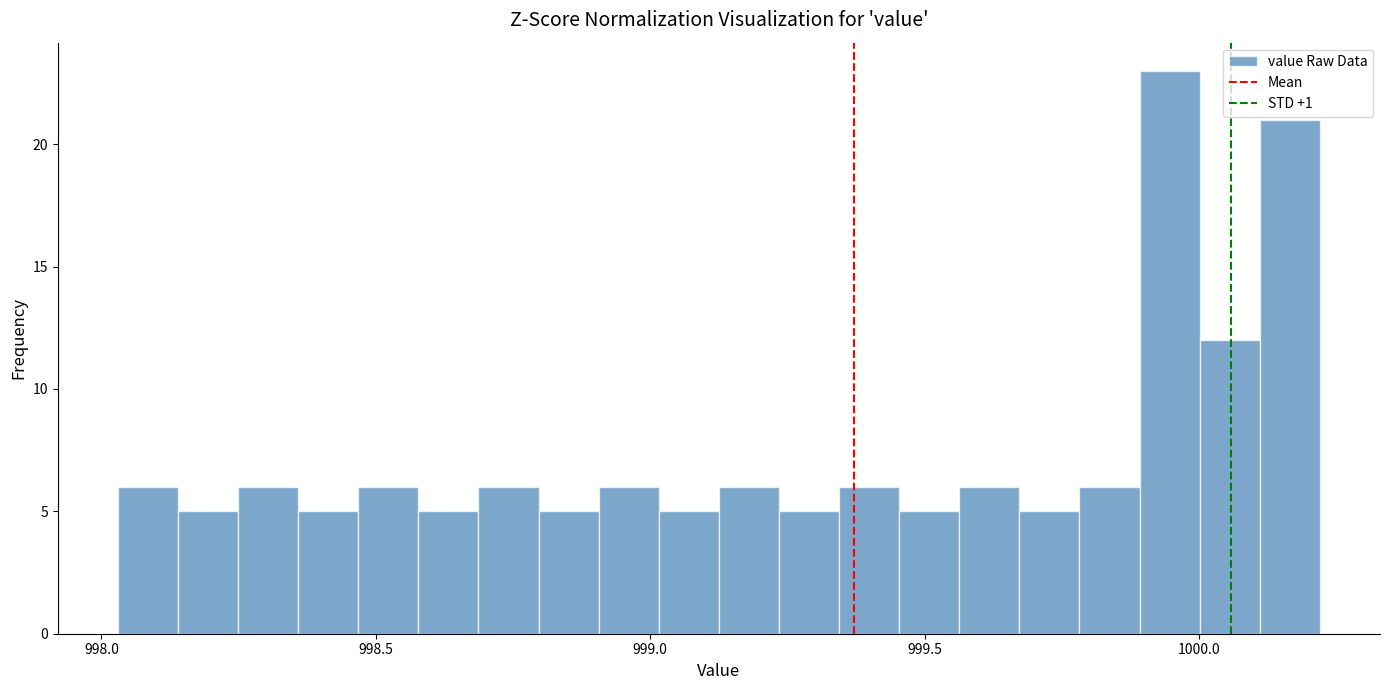

Read against the x-axis, roughly where is the centre of the tallest bar?

999.95